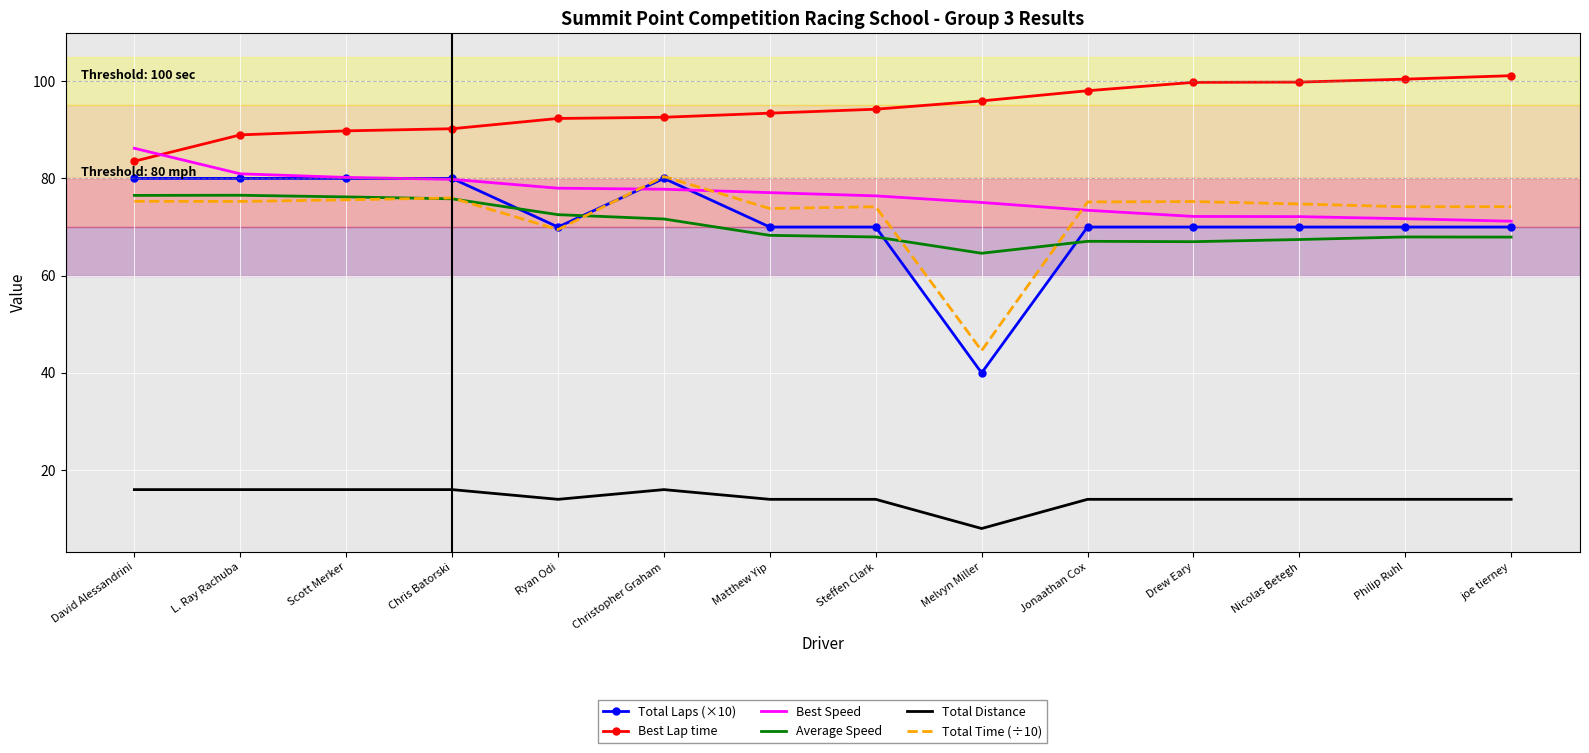

What is the difference between the Total Time (÷10) values at L. Ray Rachuba and Melvyn Miller?

30.7